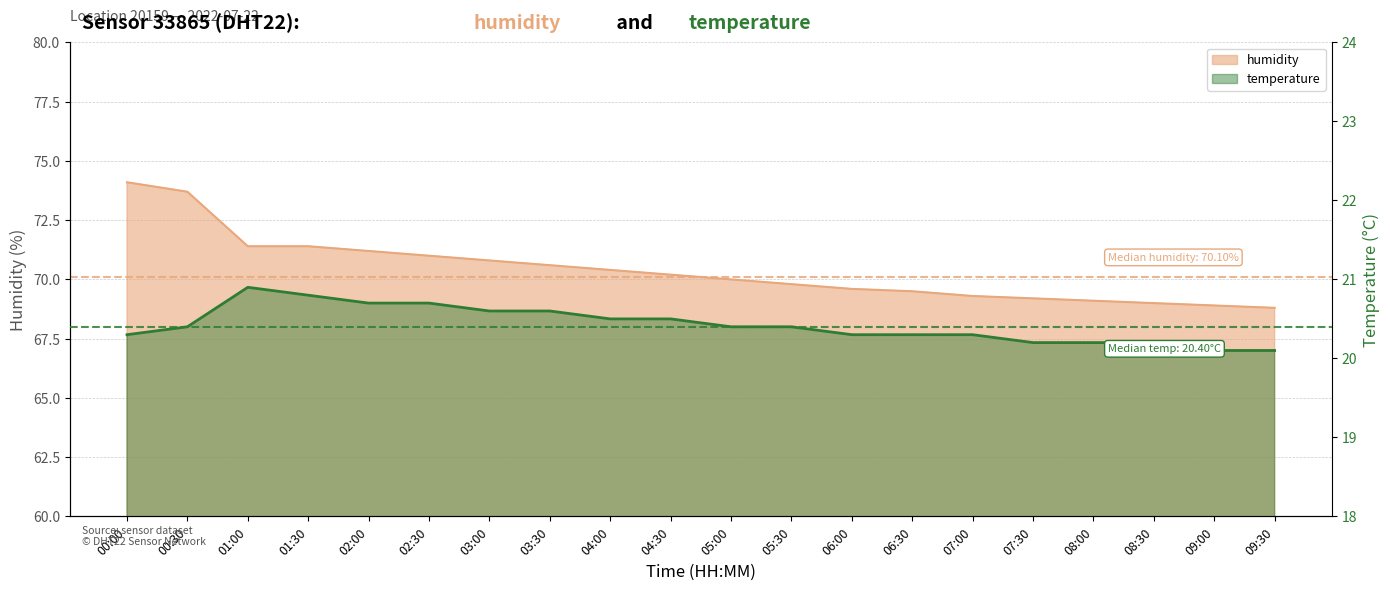

Reading left to right, transcribe all the data shown in this chart.

humidity: 00:00=74.1	00:30=73.7	01:00=71.4	01:30=71.4	02:00=71.2	02:30=71.0	03:00=70.8	03:30=70.6	04:00=70.4	04:30=70.2	05:00=70.0	05:30=69.8	06:00=69.6	06:30=69.5	07:00=69.3	07:30=69.2	08:00=69.1	08:30=69.0	09:00=68.9	09:30=68.8
temperature: 00:00=20.3	00:30=20.4	01:00=20.9	01:30=20.8	02:00=20.7	02:30=20.7	03:00=20.6	03:30=20.6	04:00=20.5	04:30=20.5	05:00=20.4	05:30=20.4	06:00=20.3	06:30=20.3	07:00=20.3	07:30=20.2	08:00=20.2	08:30=20.2	09:00=20.1	09:30=20.1